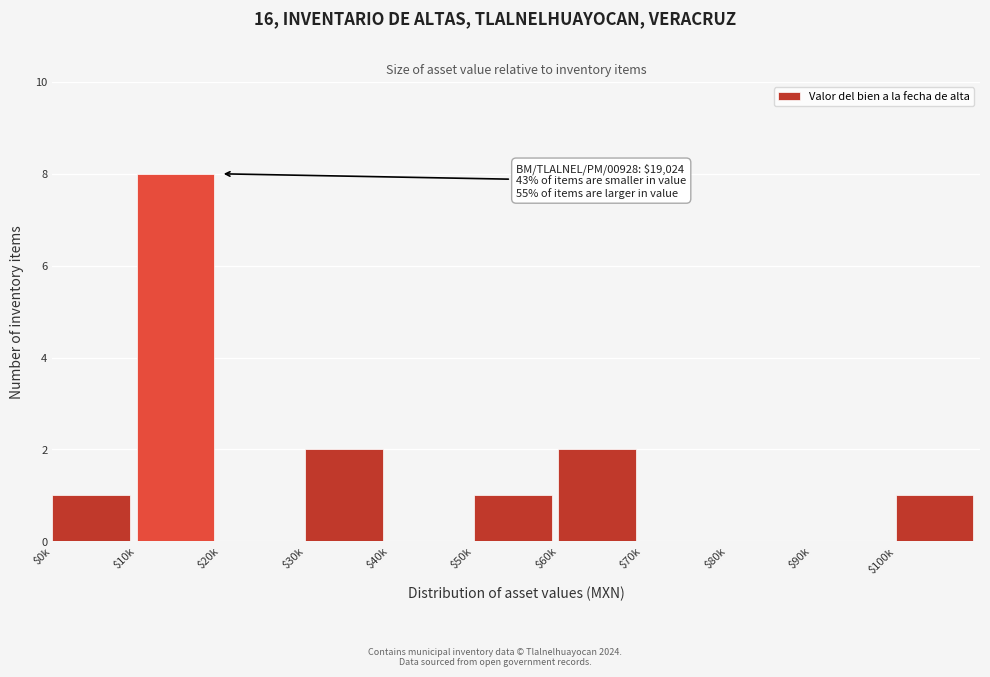

Which label corresponds to the largest value in the chart?

$10k